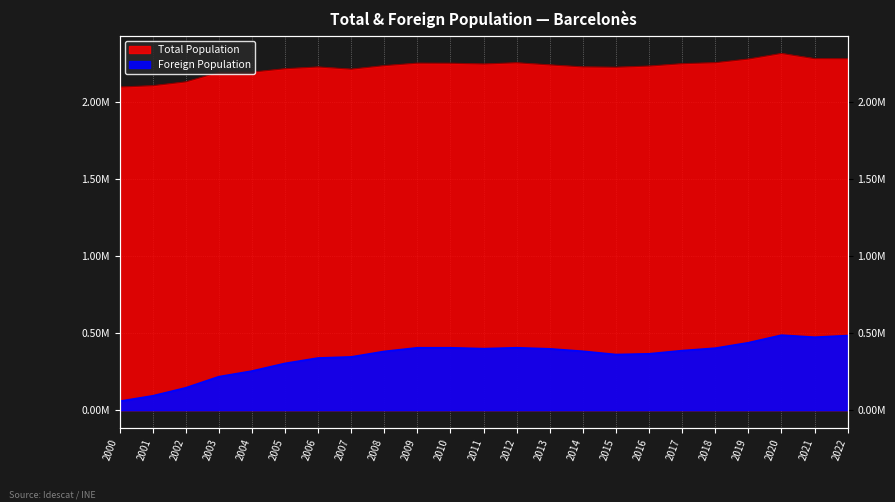

At which category does Foreign Population reach its first local valley?

2011